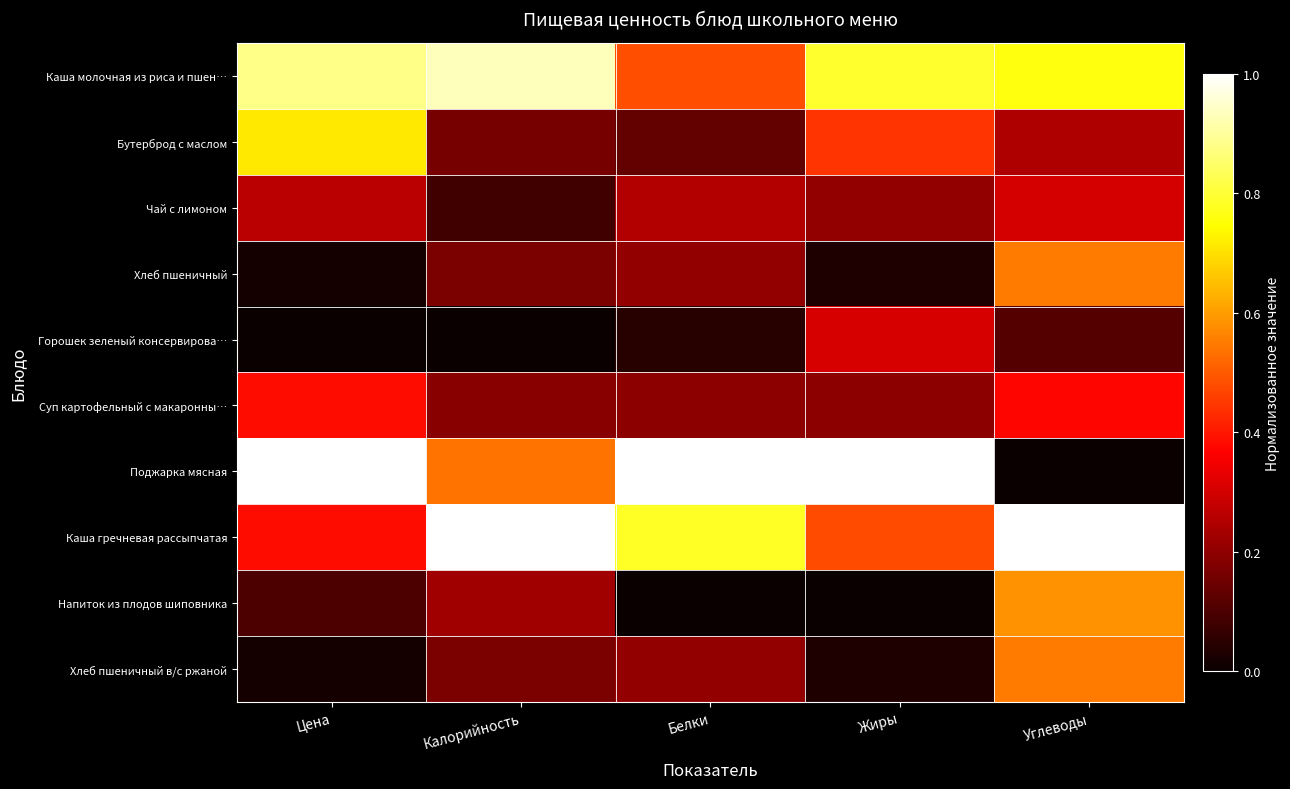

What is the total value across all series at Белки?

3.3